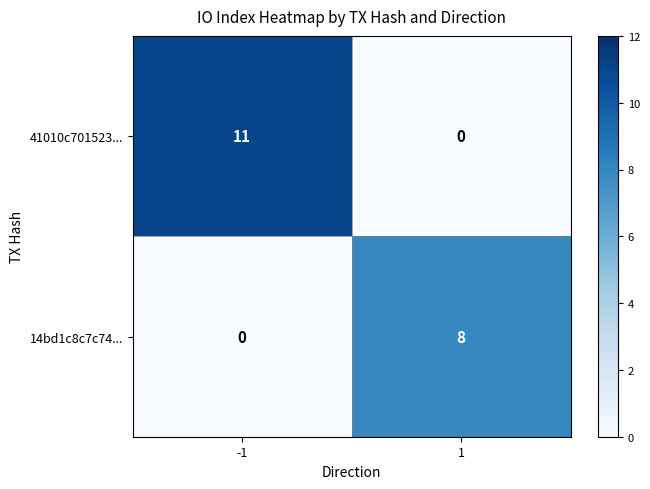

At which category is the sum across all series the highest?

-1